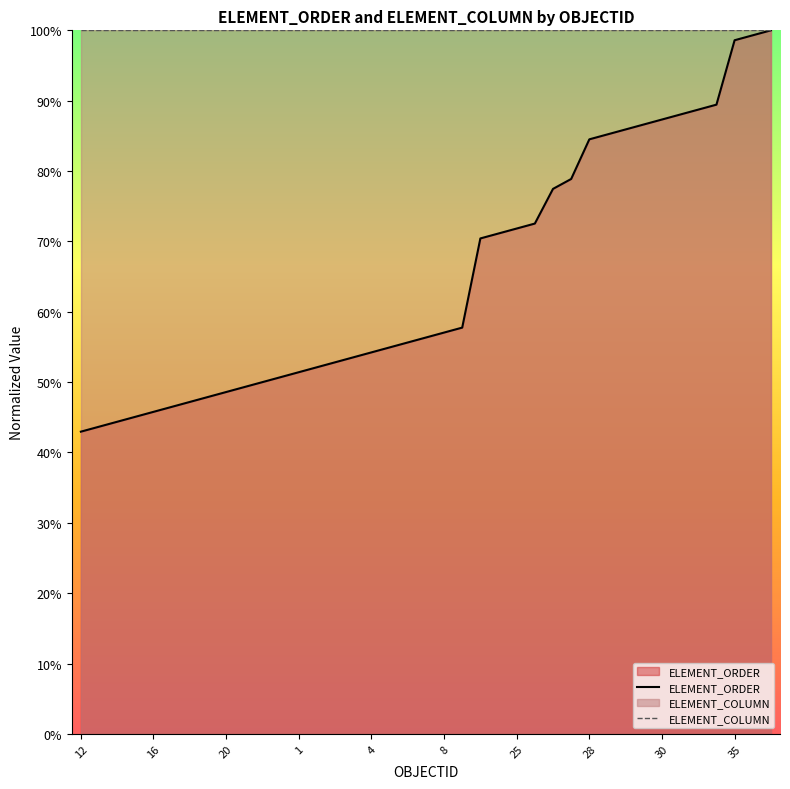

What is the approximate value at 23?

50.7